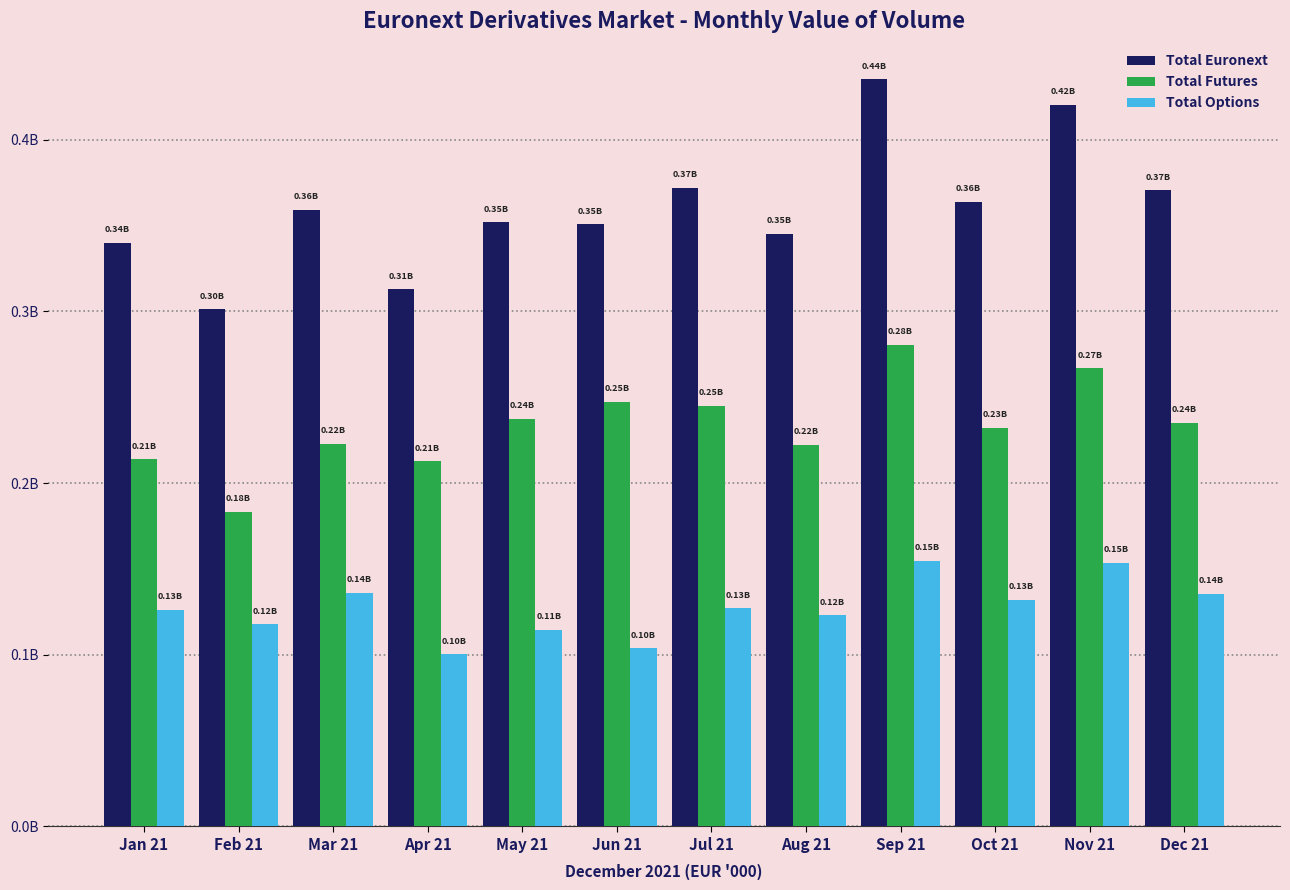

Reading left to right, transcribe all the data shown in this chart.

Total Euronext: 0.3	0.3	0.4	0.3	0.4	0.4	0.4	0.3	0.4	0.4	0.4	0.4
Total Futures: 0.2	0.2	0.2	0.2	0.2	0.2	0.2	0.2	0.3	0.2	0.3	0.2
Total Options: 0.1	0.1	0.1	0.1	0.1	0.1	0.1	0.1	0.2	0.1	0.2	0.1